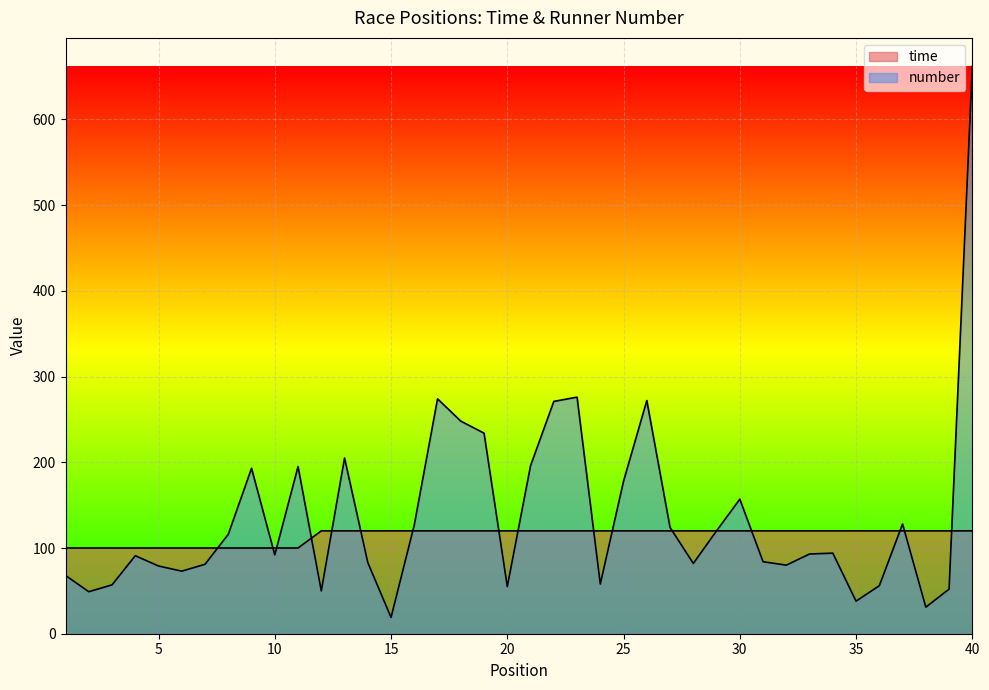

What is the lowest value of the number series?

19